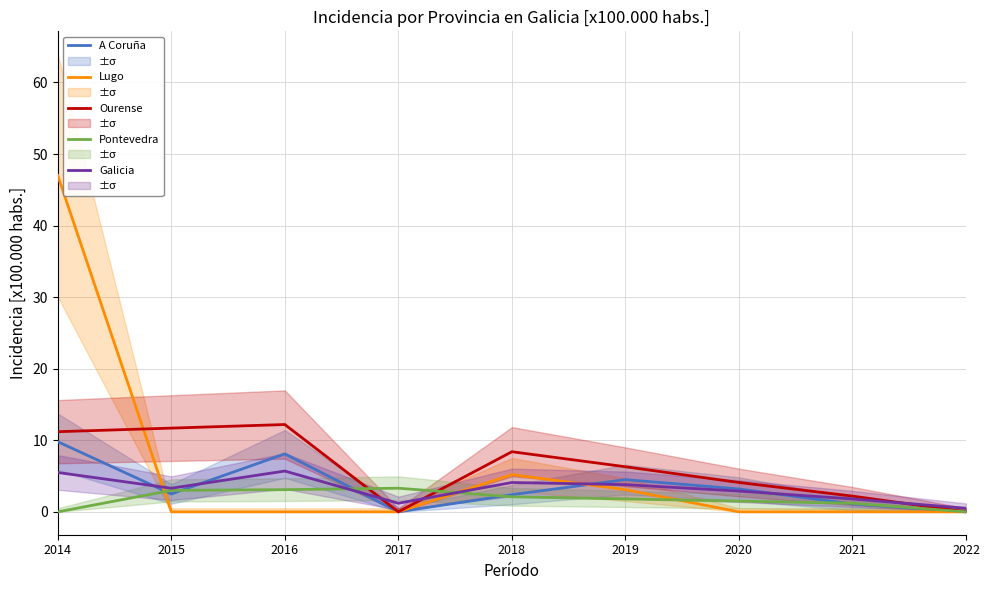

What are all the series names shown in the legend?

A Coruña, Lugo, Ourense, Pontevedra, Galicia